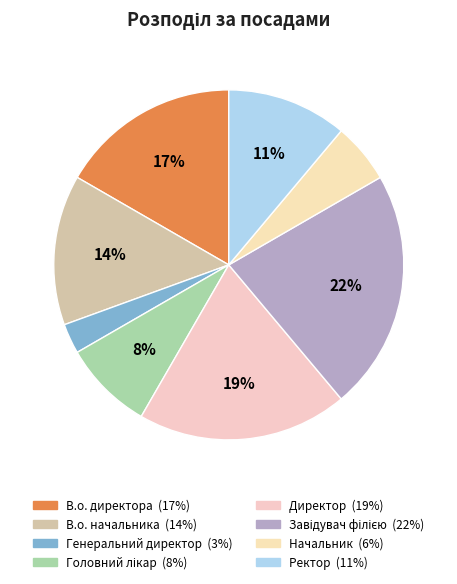

What percentage is NOT represented by Генеральний директор?

97.2%